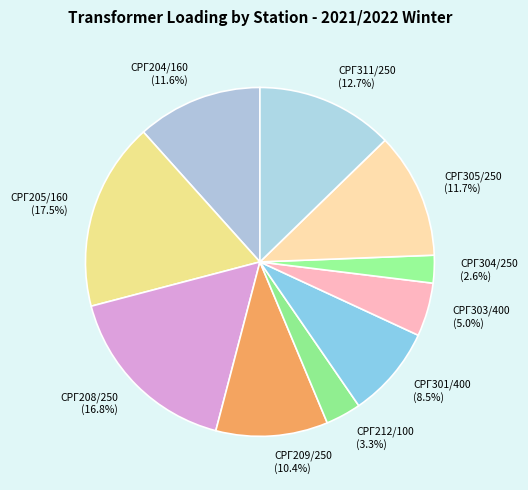

To the nearest percent, what percentage of the pie is СРГ305/250?

12%